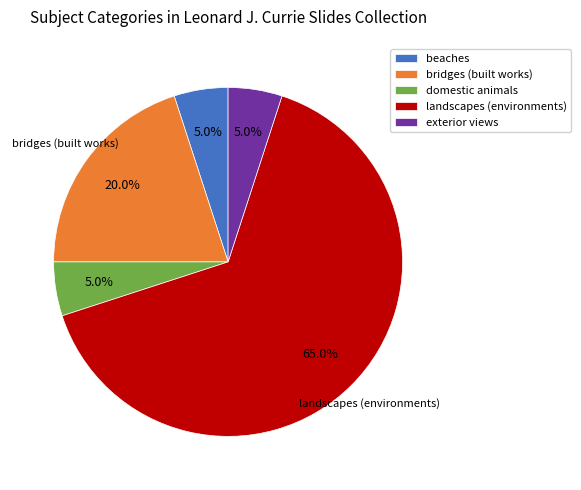

How many slices are in this pie chart?

5